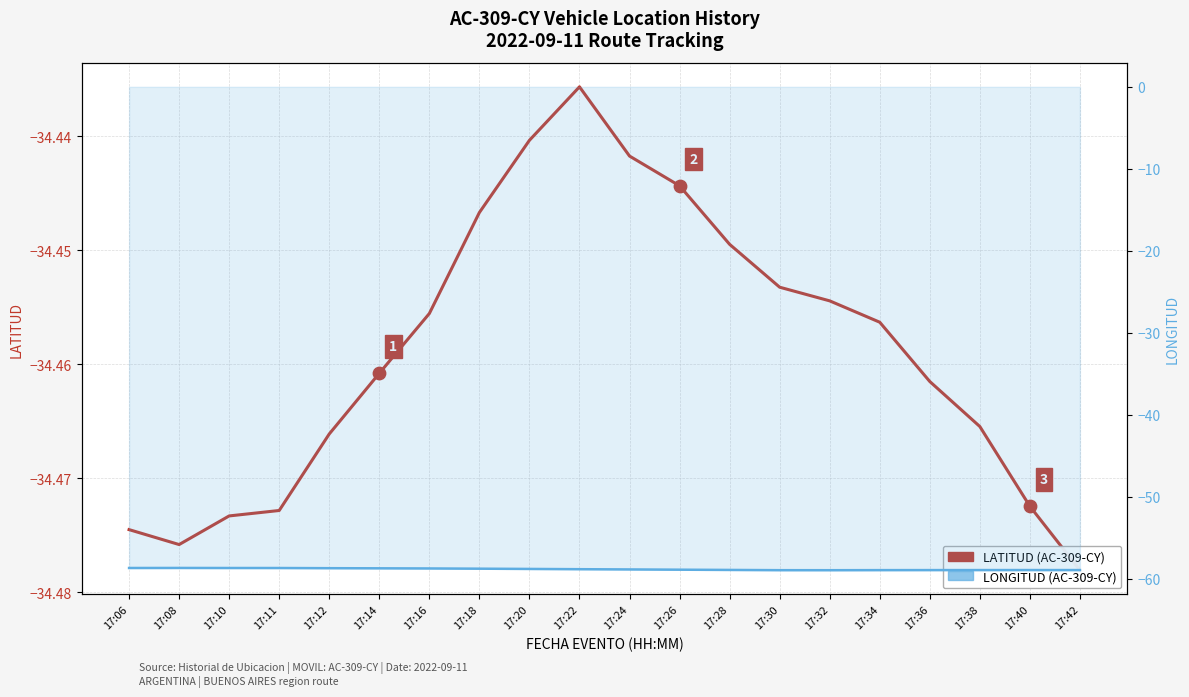

Which series has the largest Y range (max minus min)?

LONGITUD